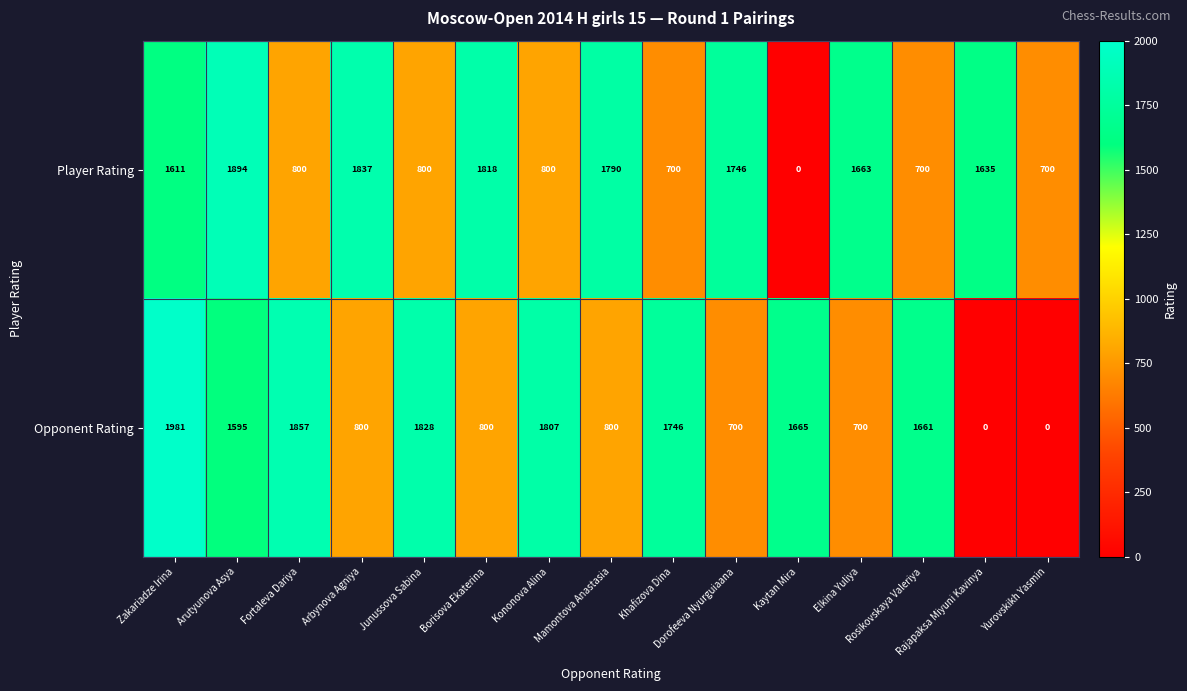

What is the maximum value shown in the chart?

1981